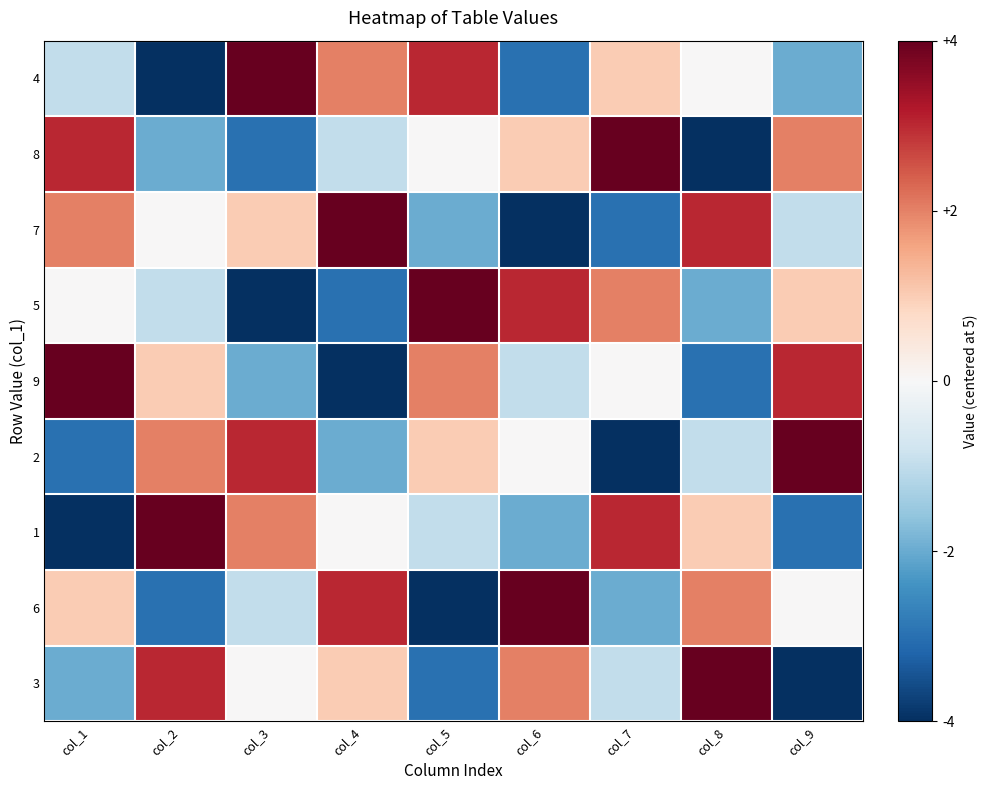

At how many categories does at least one series exceed -1?

9